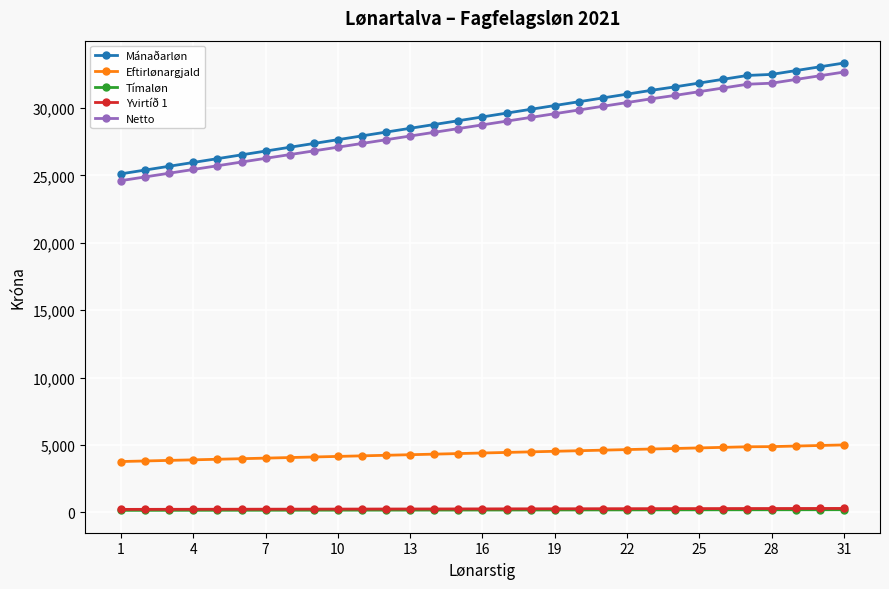

True or false: Eftirlønargjald and Tímaløn cross at least once.

False